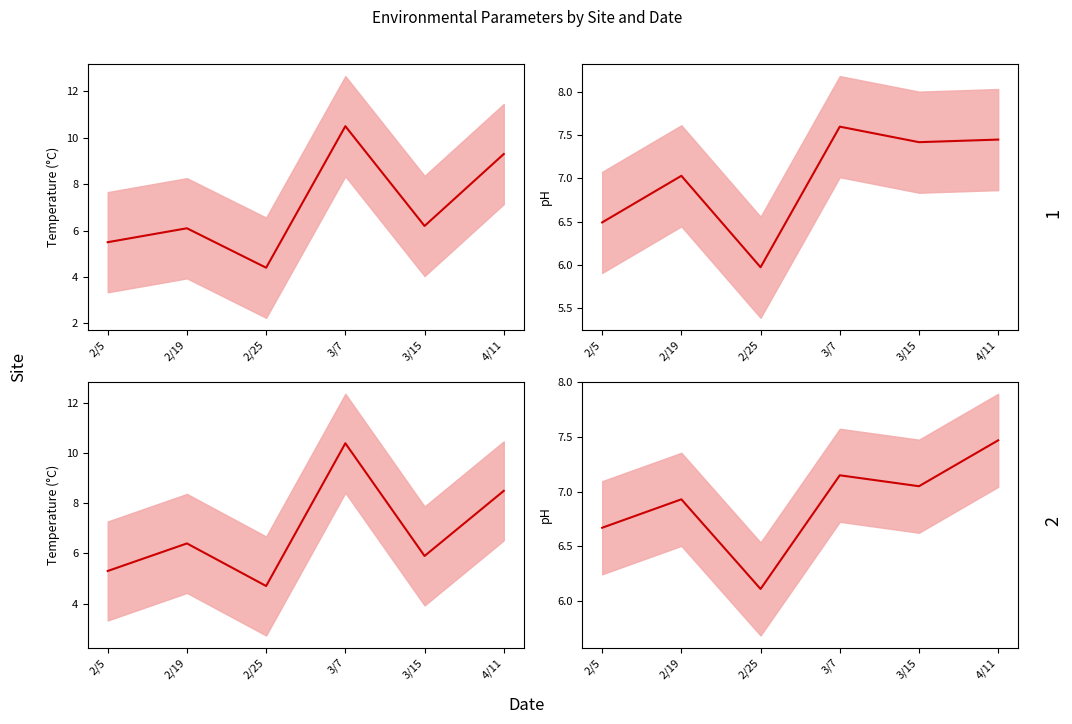

What value does the data have at 2/5?

6.7